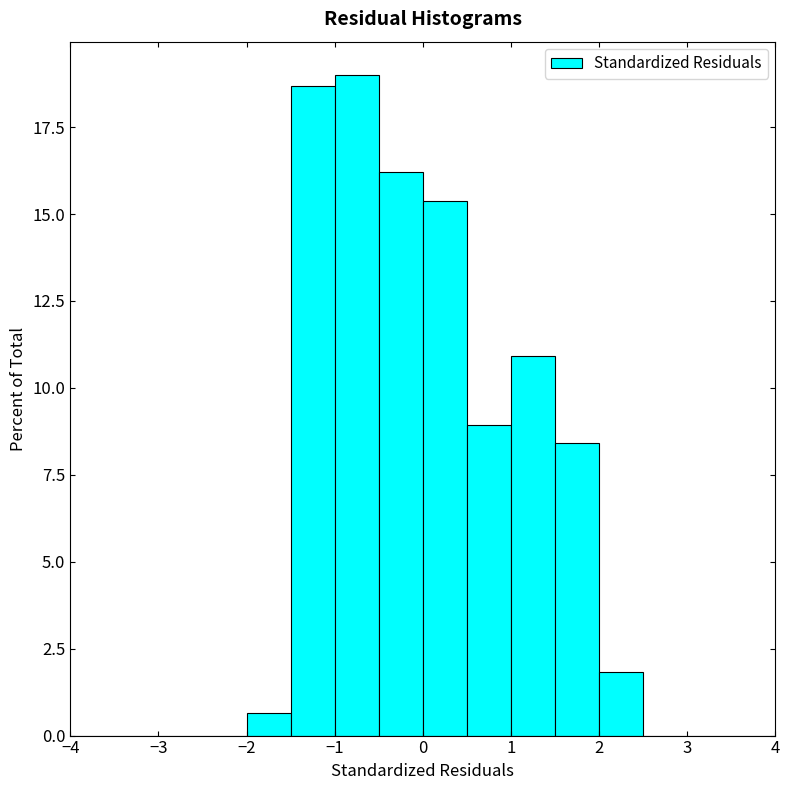

Reading left to right, list every bar in this chart as the range it spans on the x-axis followed by its height. The values are not printed on the chart, so give them approximately, as read against the axis.

-4.0 to -3.5: 0
-3.5 to -3.0: 0
-3.0 to -2.5: 0
-2.5 to -2.0: 0
-2.0 to -1.5: 0.5
-1.5 to -1.0: 18.5
-1.0 to -0.5: 19.0
-0.5 to 0.0: 16.0
0.0 to 0.5: 15.5
0.5 to 1.0: 9.0
1.0 to 1.5: 11.0
1.5 to 2.0: 8.5
2.0 to 2.5: 2.0
2.5 to 3.0: 0
3.0 to 3.5: 0
3.5 to 4.0: 0